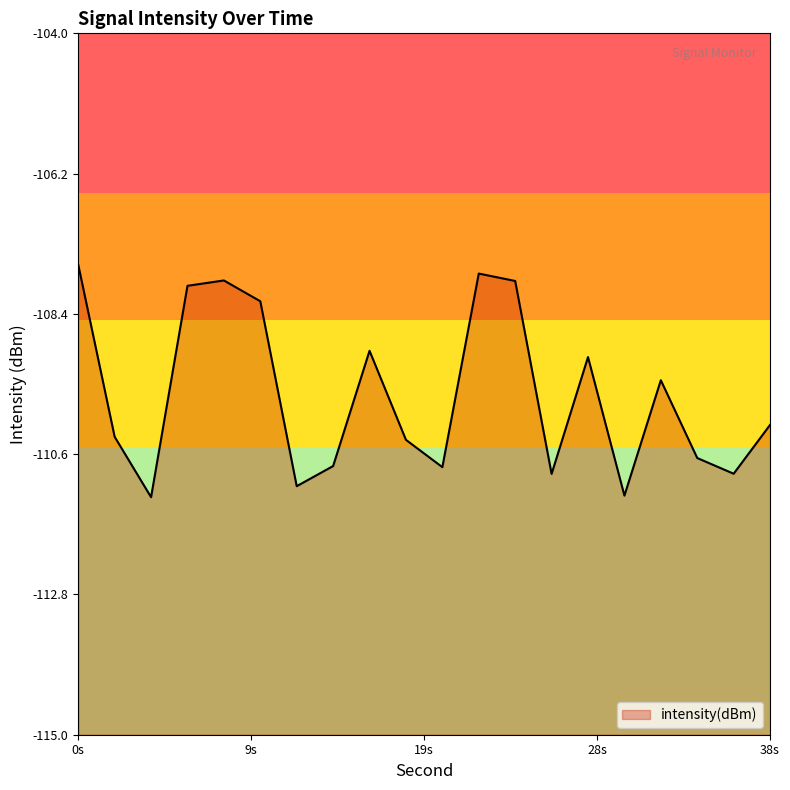

What is the minimum value shown in the chart?

-111.3